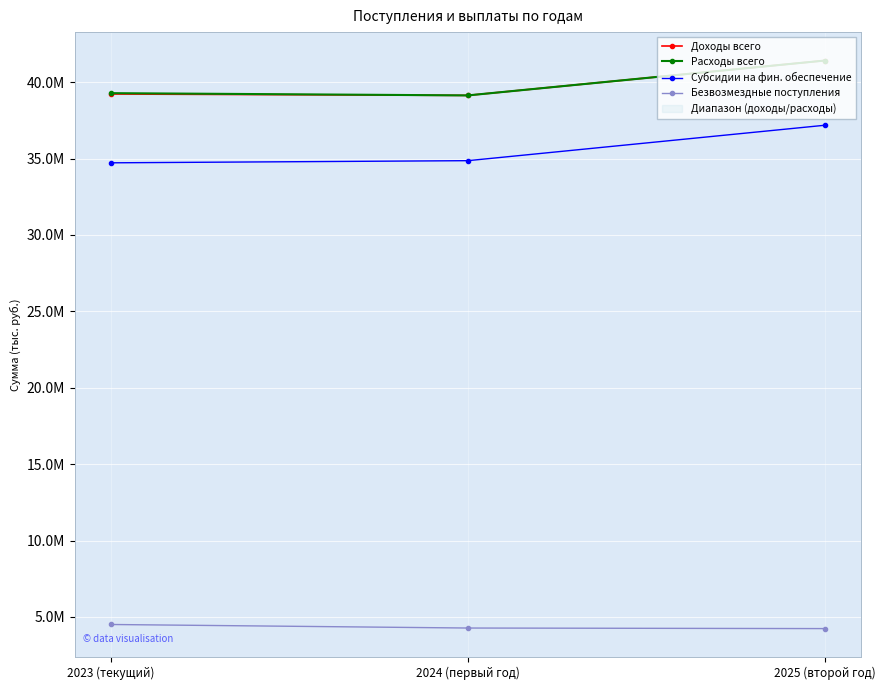

What is the difference between the maximum and minimum values in the Безвозмездные поступления series?

268816.9